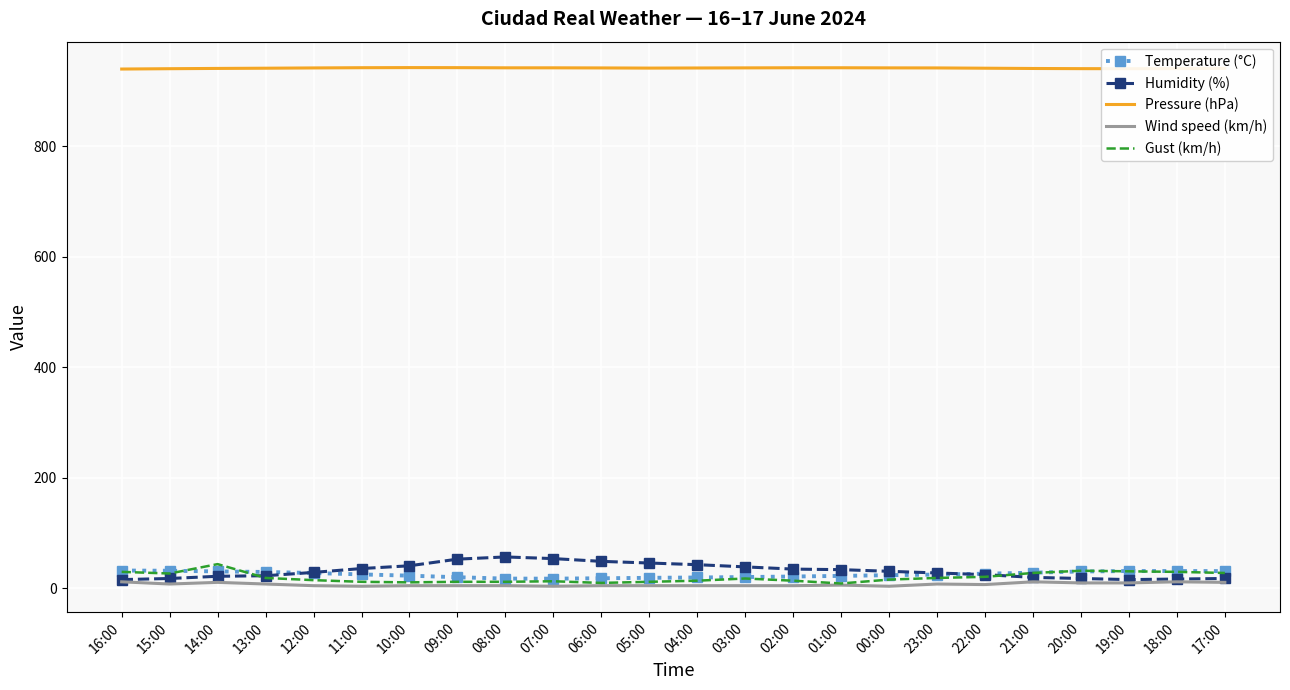

What is the difference between the highest and lowest values at 11:00?

938.2